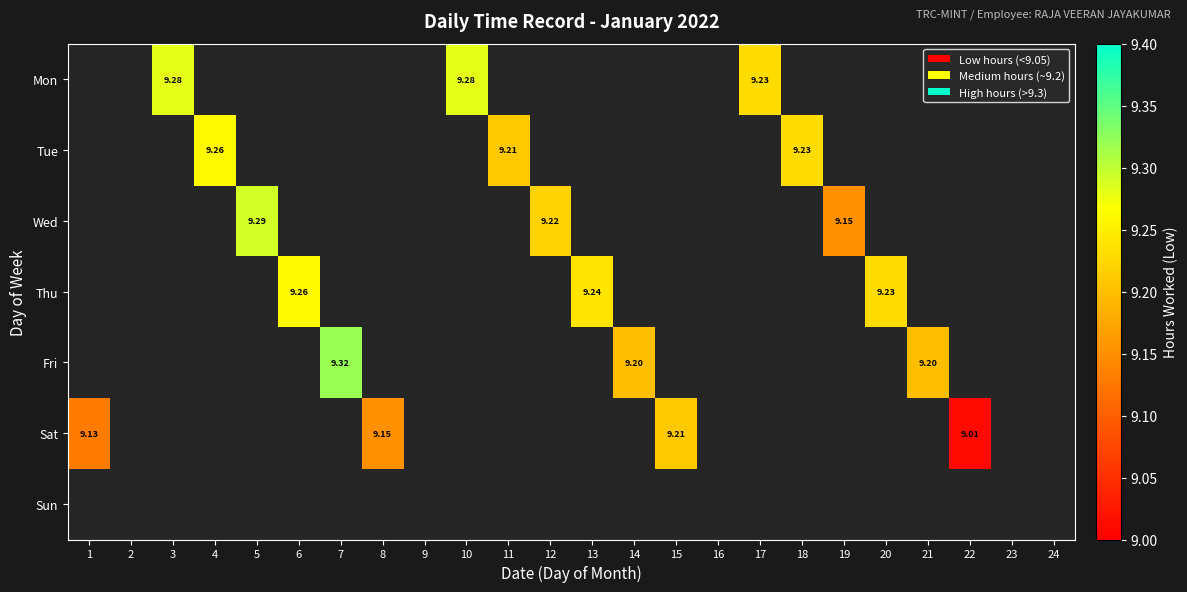

How many positive values does the Mon series have?

3